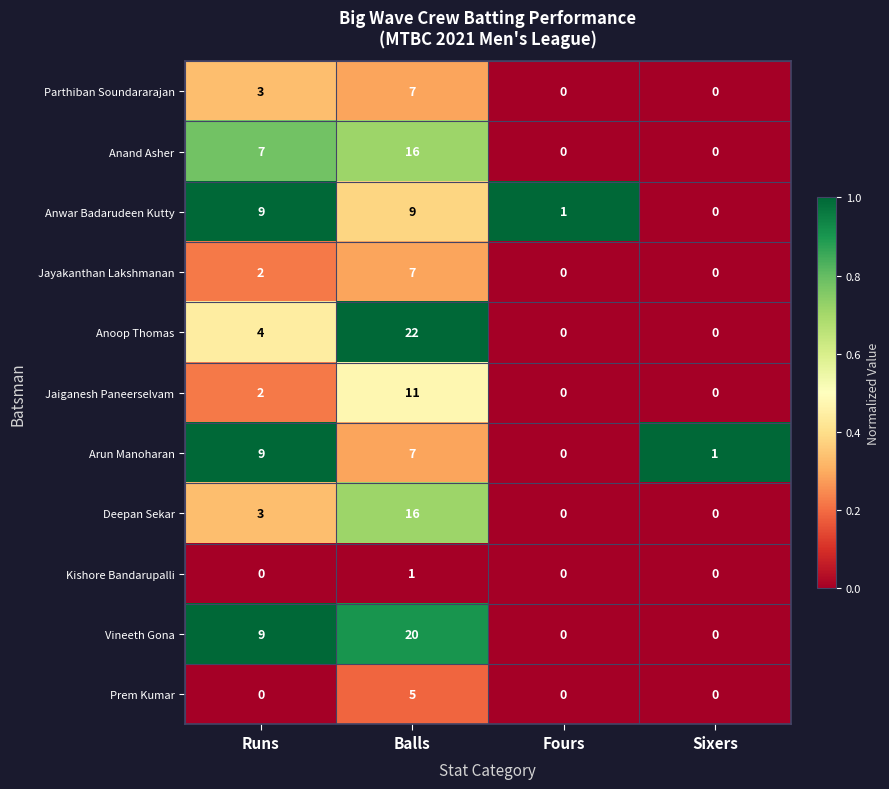

What is the difference between the Anoop Thomas values at Sixers and Balls?

22